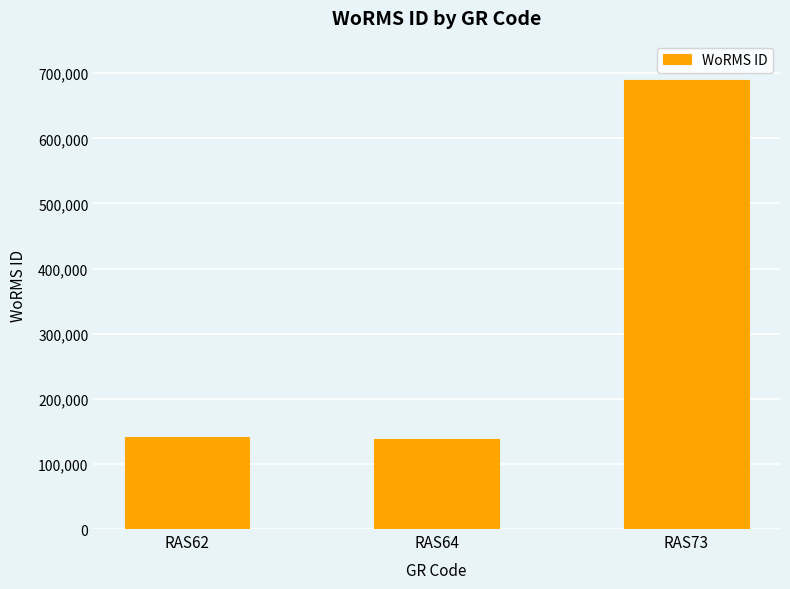

What is the ratio of the value at RAS73 to the value at RAS62?

4.9